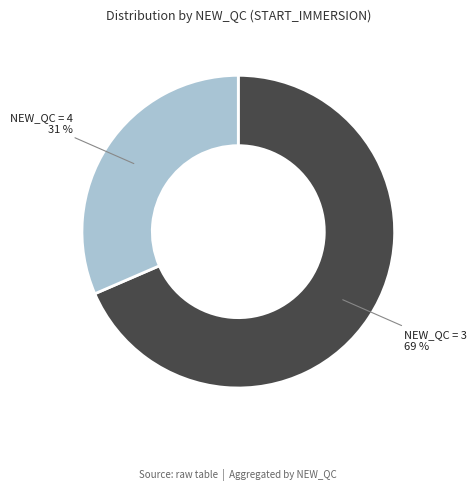

Is there a majority slice in this chart?

Yes